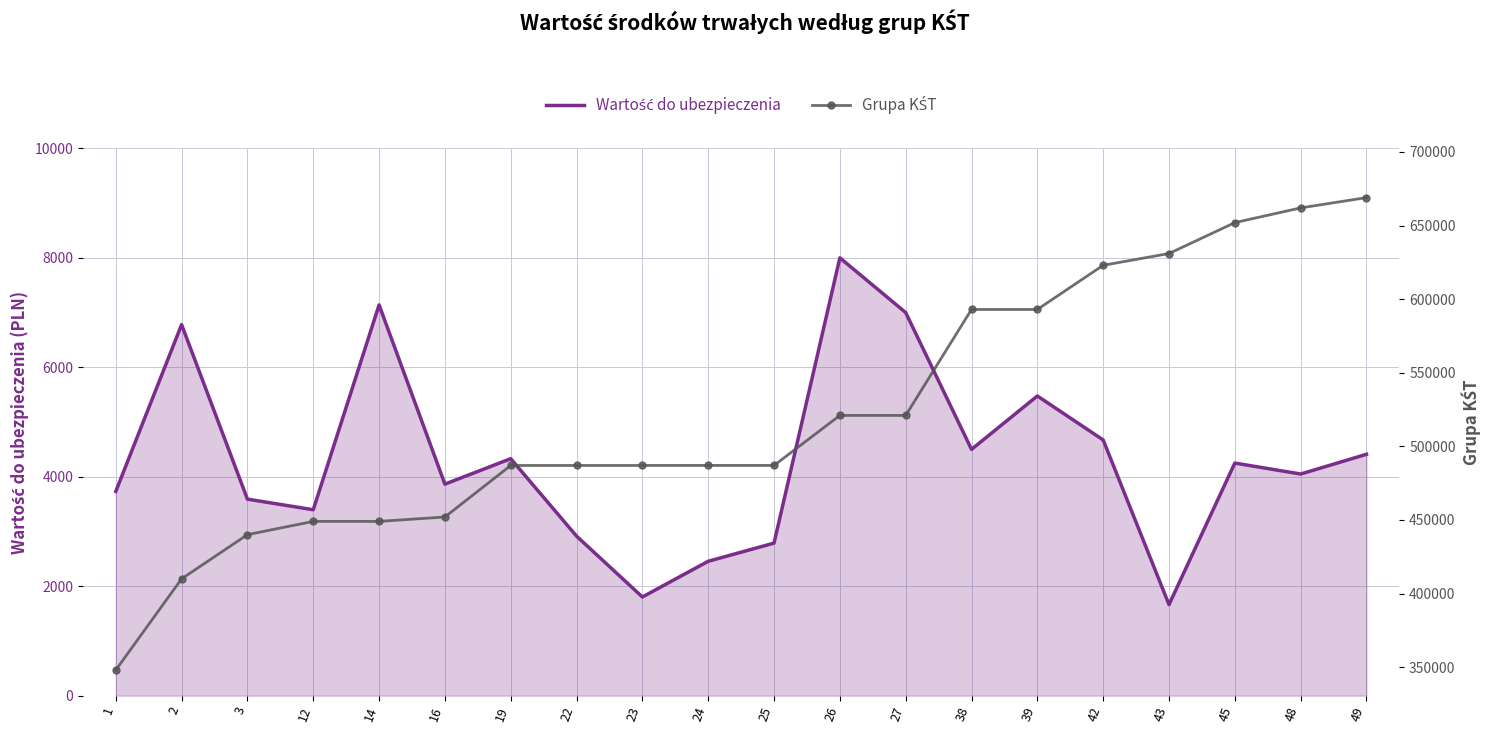

Rank the series at 26 from lowest to highest value.

Wartość do ubezpieczenia, Grupa KŚT